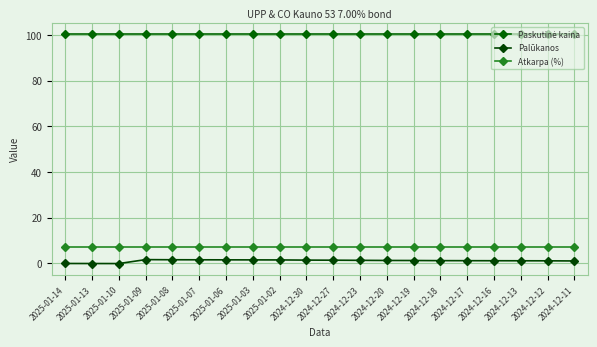

The Palūkanos series shows 0.7 at 2024-12-11. True or false?

False